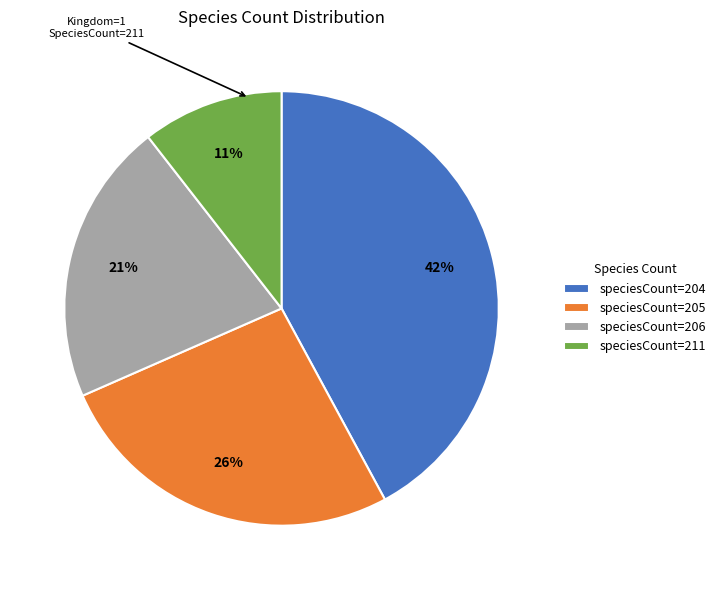

How many slices are in this pie chart?

4